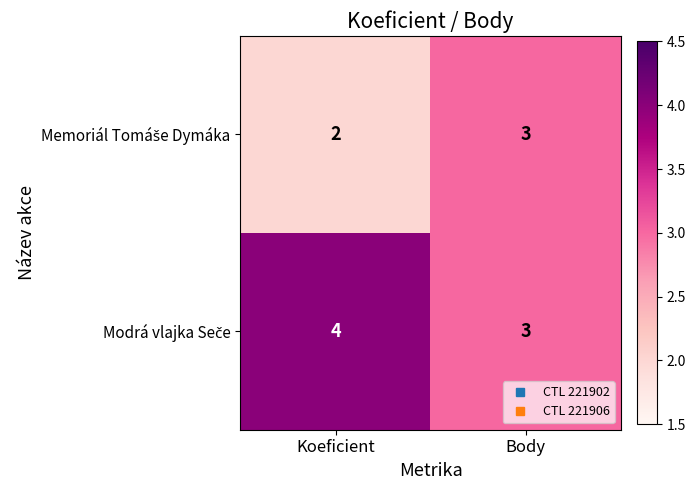

How many categories are shown in the chart?

2